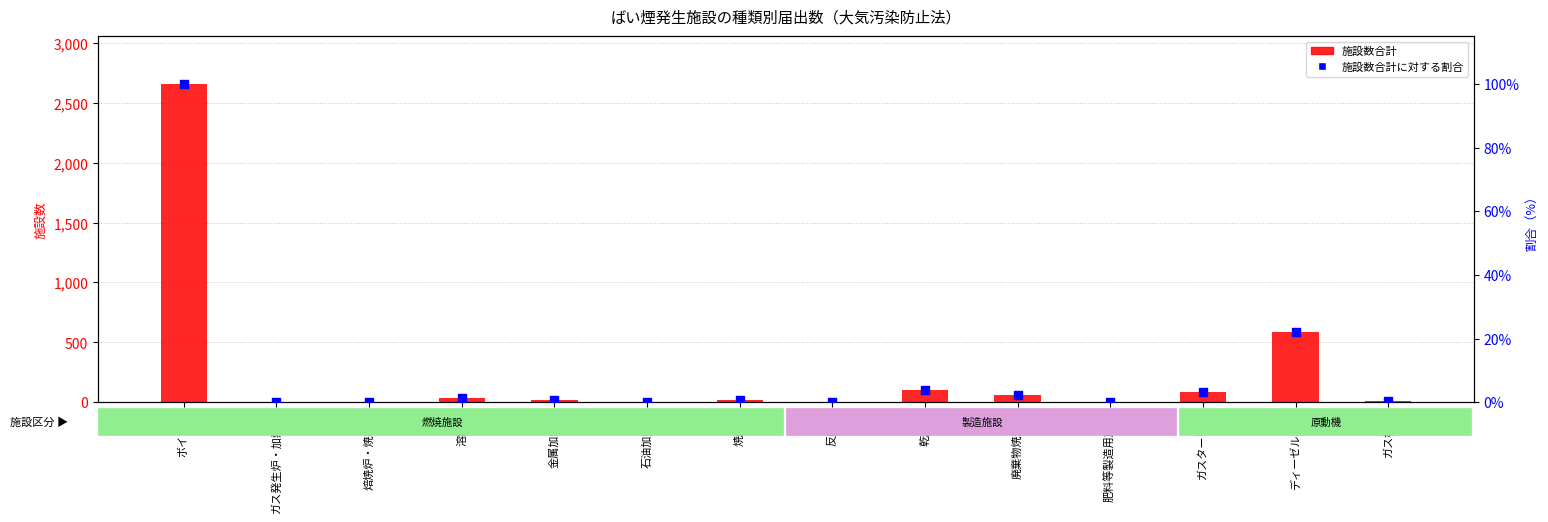

At how many categories does at least one series exceed 663?

1